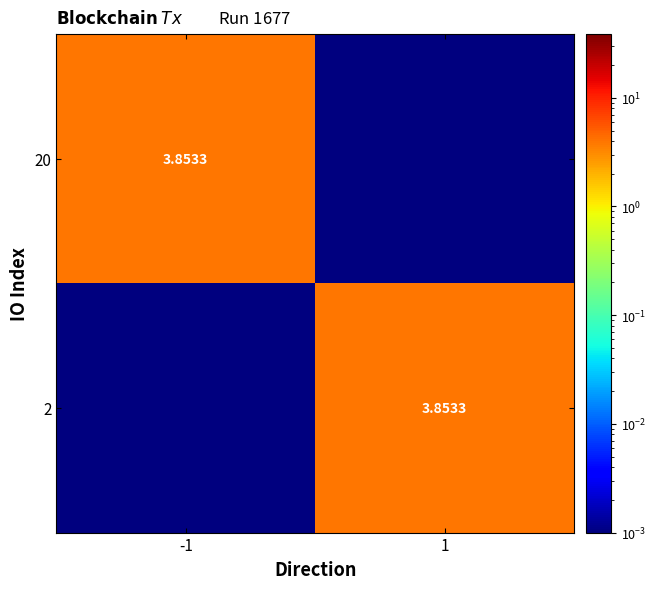

How many data points does each series have?

2